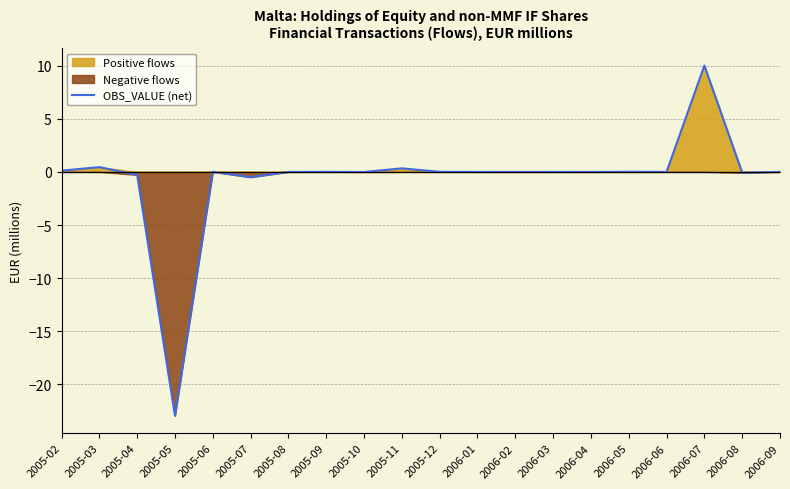

How many negative values are there?

8